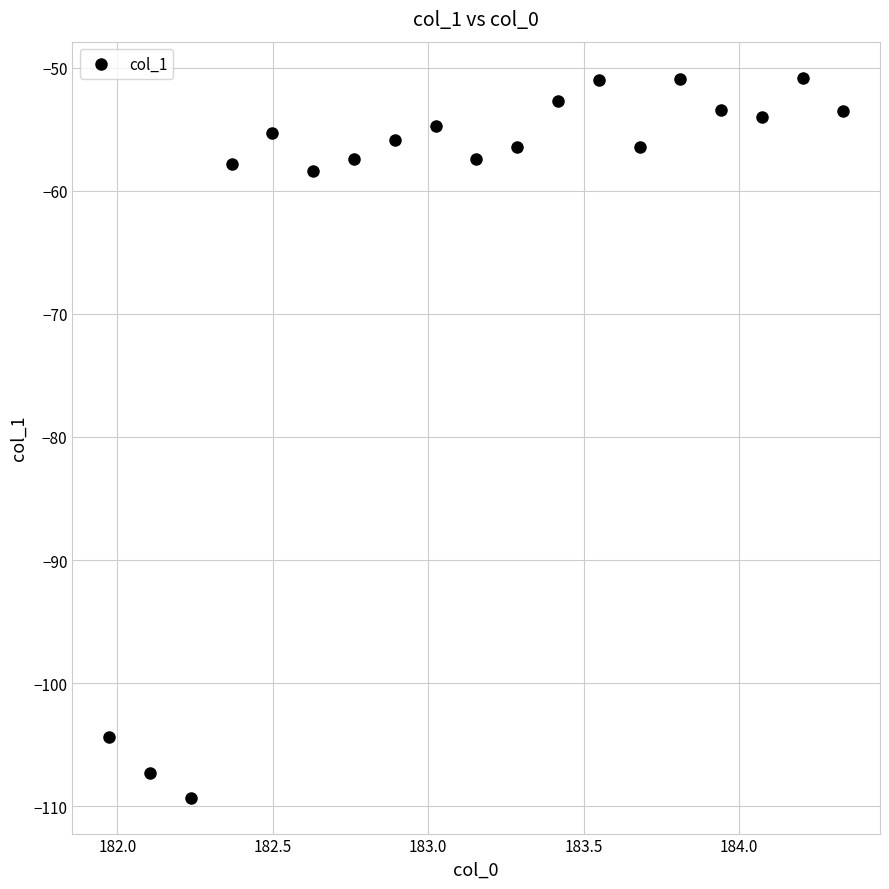

What is the range of X values (max minus min)?

2.4